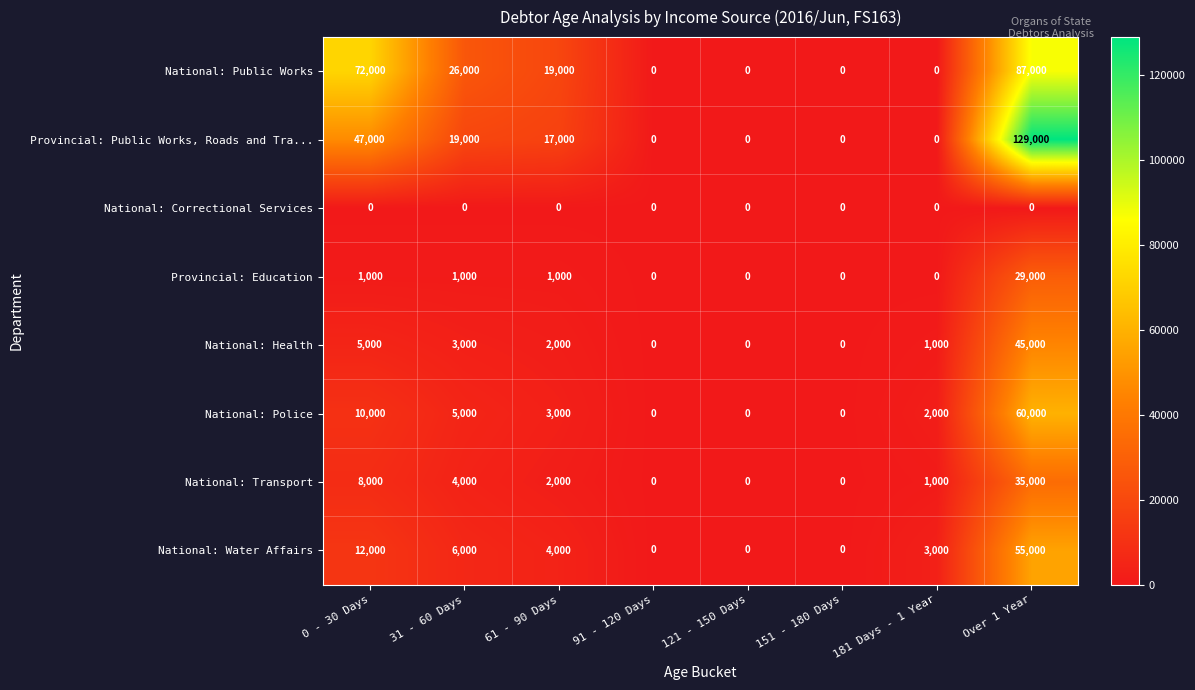

Which series has the largest total across all categories?

Provincial: Public Works, Roads and Tra...